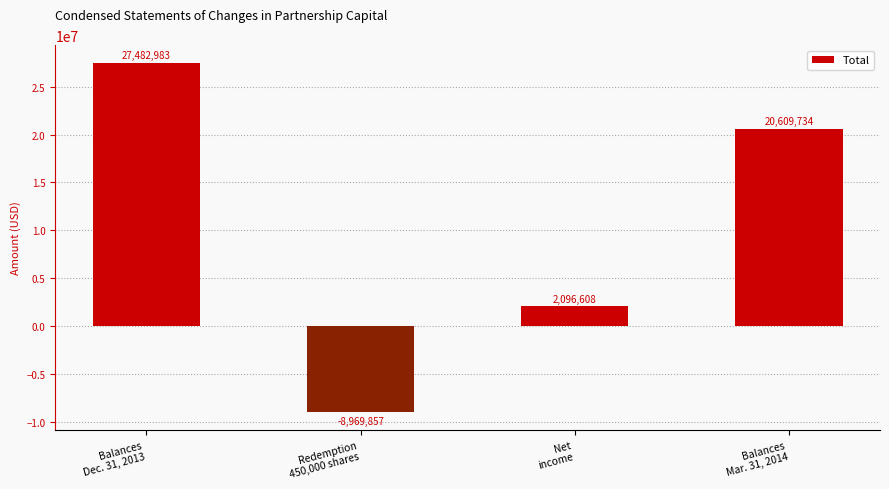

Reading left to right, what are all the values shown in this chart?

Balances
Dec. 31, 2013=27482983	Redemption
450,000 shares=-8969857	Net
income=2096608	Balances
Mar. 31, 2014=20609734